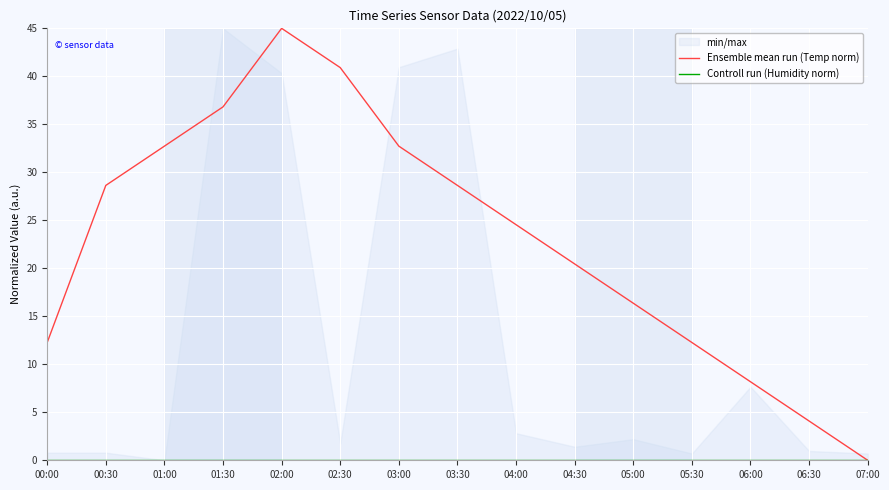

Which series has the largest total across all categories?

Ensemble mean run (Temp norm)